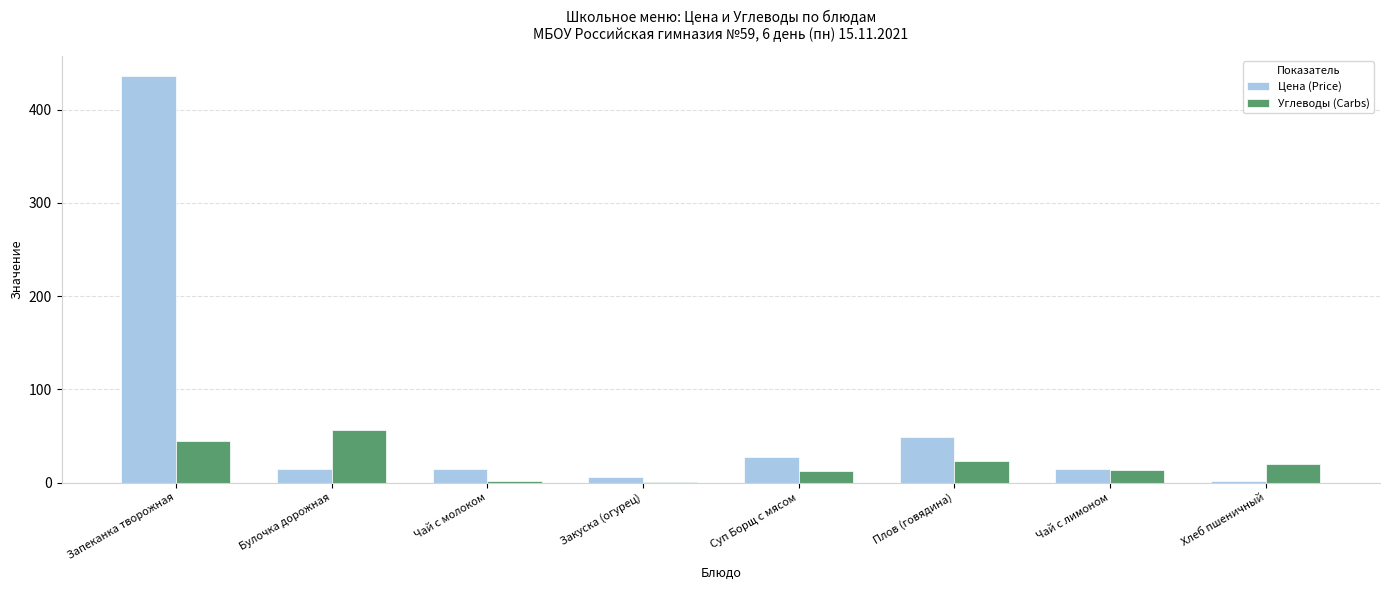

True or false: Углеводы (Carbs) has a value of 2.2 at Чай с молоком.

True